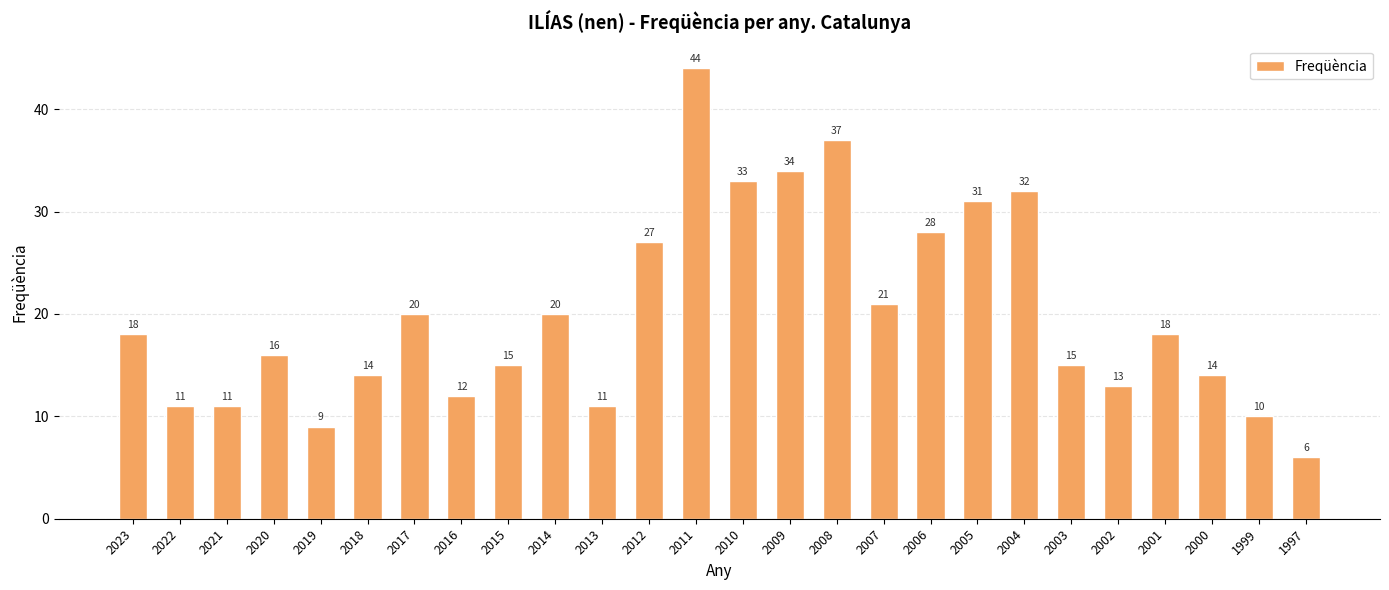

The chart shows a value of 33 at 2010. True or false?

True